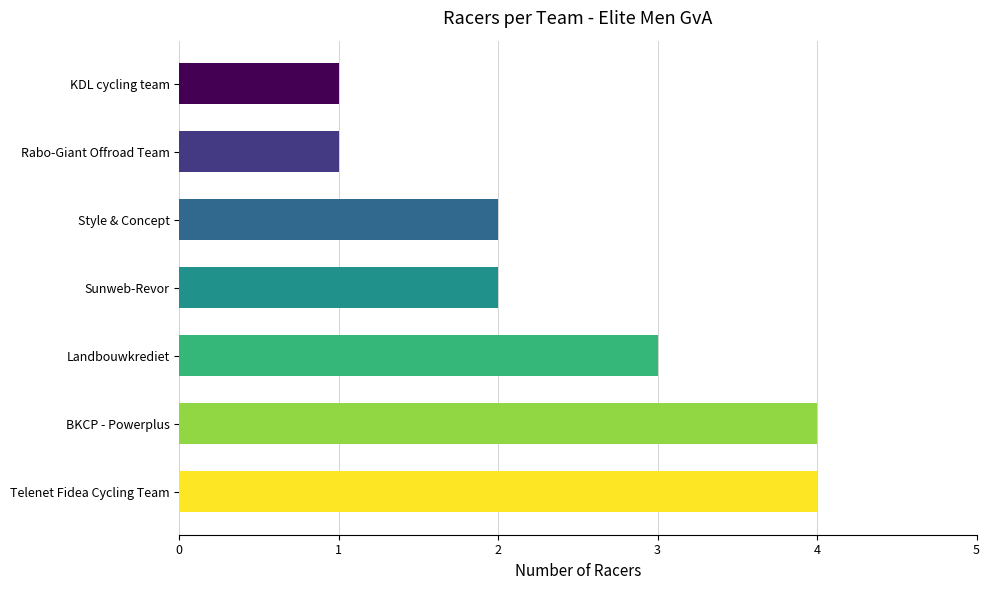

What is the sum of all values?

17